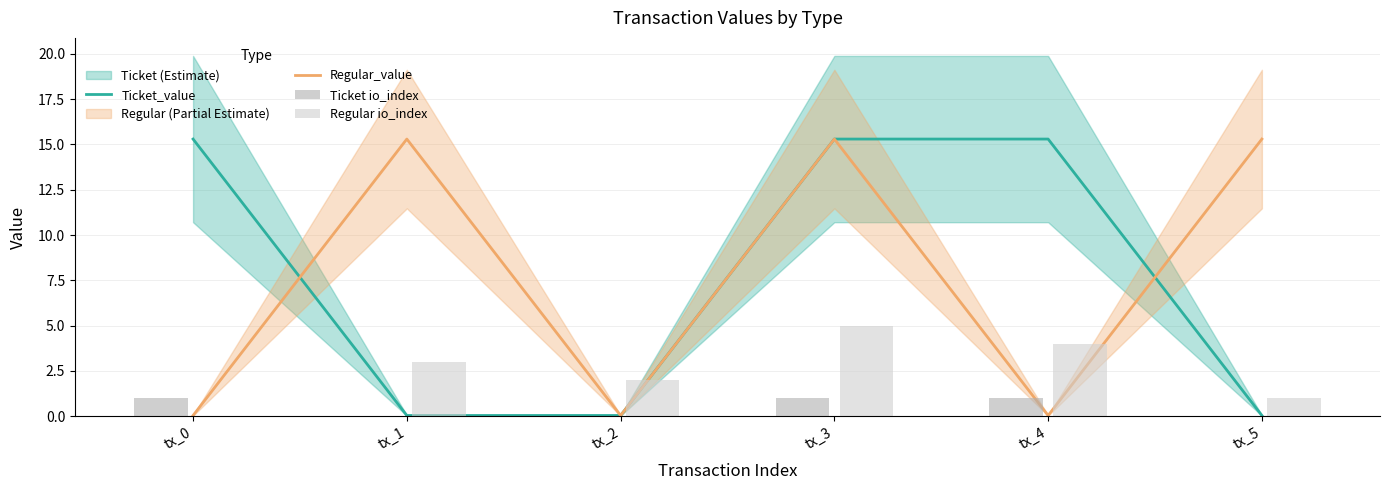

Which category has the lowest value across all series?

tx_1